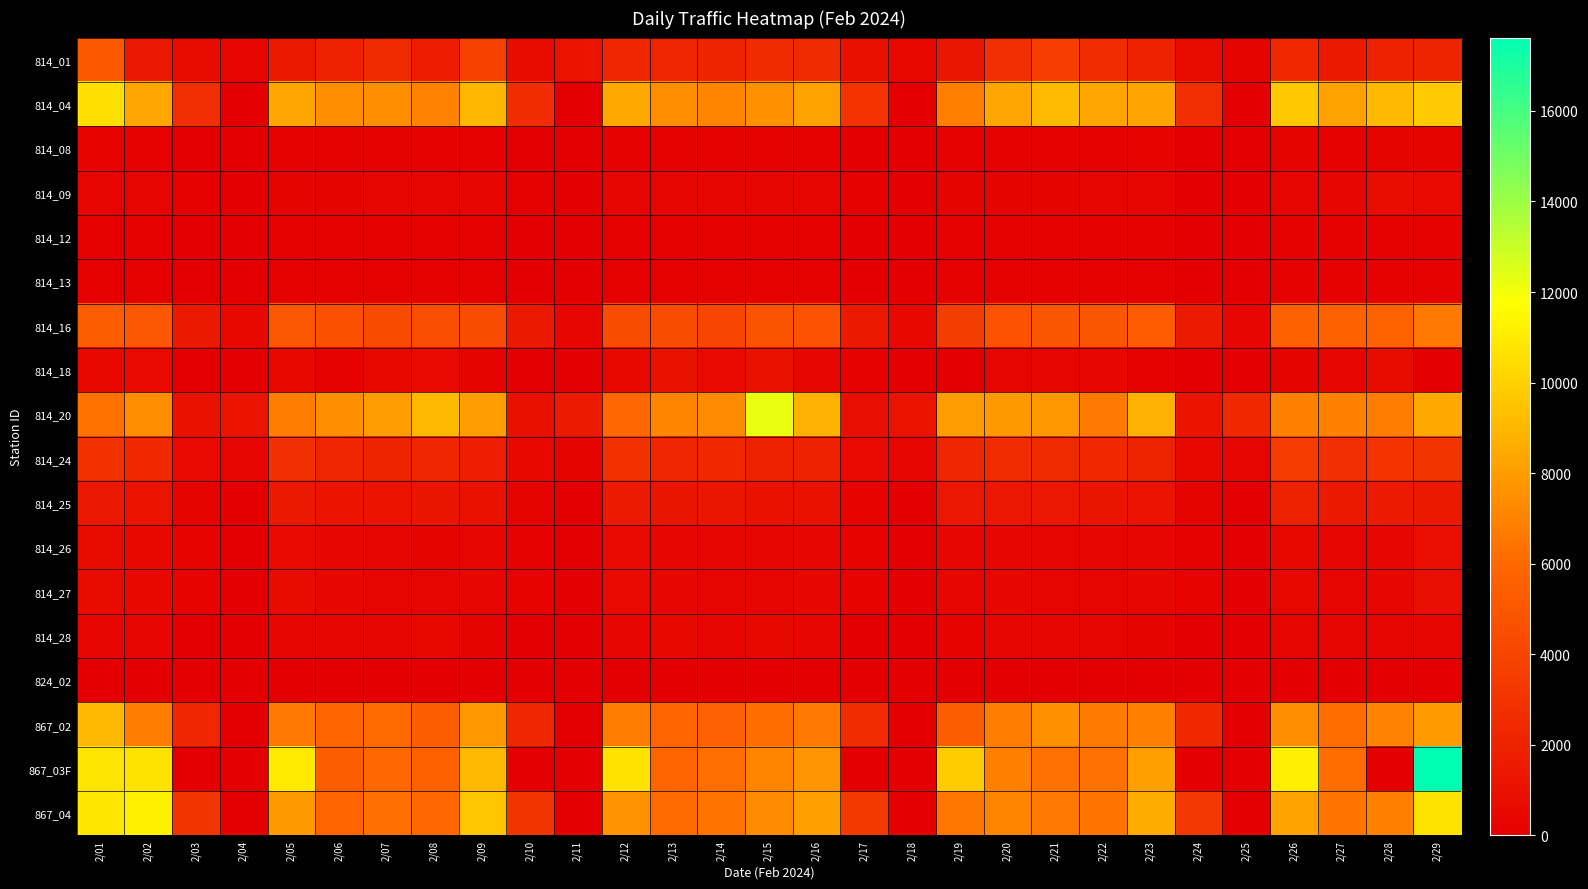

Reading left to right, what are all the values shown in this chart?

814_01: 2/01=5134	2/02=1444	2/03=684	2/04=475	2/05=1447	2/06=1875	2/07=2423	2/08=1677	2/09=3743	2/10=681	2/11=1122	2/12=2300	2/13=2182	2/14=2050	2/15=2479	2/16=2448	2/17=986	2/18=561	2/19=1341	2/20=2777	2/21=3602	2/22=2565	2/23=2024	2/24=667	2/25=274	2/26=2341	2/27=1496	2/28=2025	2/29=2053
814_04: 2/01=10590	2/02=8379	2/03=2660	2/04=1	2/05=8349	2/06=7447	2/07=7427	2/08=6957	2/09=8971	2/10=2610	2/11=1	2/12=8454	2/13=7372	2/14=7086	2/15=7561	2/16=8201	2/17=2962	2/18=0	2/19=6842	2/20=8392	2/21=9134	2/22=8336	2/23=8300	2/24=2676	2/25=67	2/26=9665	2/27=8198	2/28=9102	2/29=9724
814_08: 2/01=223	2/02=172	2/03=45	2/04=36	2/05=185	2/06=167	2/07=130	2/08=172	2/09=150	2/10=48	2/11=23	2/12=180	2/13=202	2/14=161	2/15=158	2/16=177	2/17=55	2/18=29	2/19=162	2/20=194	2/21=174	2/22=178	2/23=209	2/24=50	2/25=25	2/26=243	2/27=203	2/28=300	2/29=299
814_09: 2/01=364	2/02=333	2/03=70	2/04=0	2/05=294	2/06=275	2/07=312	2/08=365	2/09=449	2/10=70	2/11=0	2/12=323	2/13=322	2/14=336	2/15=312	2/16=314	2/17=78	2/18=0	2/19=273	2/20=277	2/21=304	2/22=347	2/23=321	2/24=65	2/25=0	2/26=327	2/27=450	2/28=766	2/29=605
814_12: 2/01=119	2/02=93	2/03=31	2/04=13	2/05=105	2/06=105	2/07=99	2/08=104	2/09=84	2/10=34	2/11=12	2/12=121	2/13=106	2/14=94	2/15=103	2/16=116	2/17=40	2/18=18	2/19=103	2/20=119	2/21=111	2/22=128	2/23=138	2/24=44	2/25=20	2/26=165	2/27=149	2/28=179	2/29=188
814_13: 2/01=109	2/02=91	2/03=31	2/04=0	2/05=106	2/06=98	2/07=89	2/08=103	2/09=80	2/10=35	2/11=0	2/12=113	2/13=101	2/14=92	2/15=91	2/16=113	2/17=43	2/18=0	2/19=109	2/20=100	2/21=113	2/22=121	2/23=133	2/24=48	2/25=0	2/26=163	2/27=158	2/28=176	2/29=169
814_16: 2/01=5361	2/02=4957	2/03=1456	2/04=513	2/05=5019	2/06=4713	2/07=4357	2/08=4509	2/09=4472	2/10=1452	2/11=410	2/12=4469	2/13=4485	2/14=4047	2/15=4812	2/16=4755	2/17=1472	2/18=549	2/19=3524	2/20=4744	2/21=4891	2/22=4905	2/23=5287	2/24=1588	2/25=475	2/26=5611	2/27=5662	2/28=5745	2/29=6611
814_18: 2/01=549	2/02=595	2/03=0	2/04=0	2/05=502	2/06=157	2/07=512	2/08=606	2/09=297	2/10=0	2/11=0	2/12=581	2/13=1060	2/14=644	2/15=1045	2/16=393	2/17=199	2/18=0	2/19=13	2/20=339	2/21=346	2/22=433	2/23=115	2/24=0	2/25=0	2/26=306	2/27=316	2/28=725	2/29=49
814_20: 2/01=6345	2/02=7390	2/03=1009	2/04=1193	2/05=6776	2/06=7484	2/07=7973	2/08=9084	2/09=8022	2/10=954	2/11=1530	2/12=5942	2/13=7040	2/14=7341	2/15=12217	2/16=8770	2/17=929	2/18=1163	2/19=7956	2/20=7870	2/21=7800	2/22=6646	2/23=8766	2/24=1204	2/25=2340	2/26=6944	2/27=6926	2/28=6774	2/29=8427
814_24: 2/01=2831	2/02=2332	2/03=633	2/04=336	2/05=2801	2/06=2156	2/07=2089	2/08=2230	2/09=1838	2/10=583	2/11=261	2/12=2824	2/13=2254	2/14=2341	2/15=1928	2/16=2012	2/17=590	2/18=364	2/19=2293	2/20=2587	2/21=2393	2/22=2312	2/23=2070	2/24=583	2/25=320	2/26=3484	2/27=2694	2/28=2966	2/29=3067
814_25: 2/01=1445	2/02=1167	2/03=298	2/04=0	2/05=1469	2/06=1185	2/07=1112	2/08=1257	2/09=1009	2/10=250	2/11=0	2/12=1537	2/13=1263	2/14=1331	2/15=1062	2/16=1047	2/17=223	2/18=0	2/19=1354	2/20=1349	2/21=1371	2/22=1246	2/23=1092	2/24=272	2/25=2	2/26=1865	2/27=1490	2/28=1580	2/29=1504
814_26: 2/01=680	2/02=513	2/03=226	2/04=38	2/05=653	2/06=388	2/07=359	2/08=309	2/09=432	2/10=201	2/11=28	2/12=595	2/13=401	2/14=365	2/15=364	2/16=381	2/17=207	2/18=34	2/19=440	2/20=444	2/21=369	2/22=329	2/23=391	2/24=205	2/25=34	2/26=564	2/27=376	2/28=477	2/29=890
814_27: 2/01=710	2/02=528	2/03=237	2/04=0	2/05=659	2/06=388	2/07=356	2/08=331	2/09=429	2/10=218	2/11=0	2/12=601	2/13=388	2/14=368	2/15=378	2/16=389	2/17=211	2/18=0	2/19=469	2/20=444	2/21=370	2/22=315	2/23=412	2/24=209	2/25=1	2/26=573	2/27=377	2/28=464	2/29=909
814_28: 2/01=470	2/02=430	2/03=25	2/04=4	2/05=440	2/06=407	2/07=474	2/08=482	2/09=261	2/10=24	2/11=2	2/12=424	2/13=494	2/14=327	2/15=520	2/16=447	2/17=22	2/18=0	2/19=212	2/20=427	2/21=392	2/22=335	2/23=289	2/24=20	2/25=4	2/26=320	2/27=362	2/28=366	2/29=453
824_02: 2/01=0	2/02=1	2/03=0	2/04=0	2/05=1	2/06=2	2/07=2	2/08=0	2/09=2	2/10=1	2/11=1	2/12=4	2/13=0	2/14=0	2/15=0	2/16=0	2/17=0	2/18=0	2/19=1	2/20=2	2/21=1	2/22=0	2/23=0	2/24=0	2/25=0	2/26=1	2/27=7	2/28=2	2/29=2
867_02: 2/01=9065	2/02=6758	2/03=2247	2/04=0	2/05=6591	2/06=5809	2/07=6022	2/08=5385	2/09=7767	2/10=2292	2/11=0	2/12=6761	2/13=5763	2/14=5565	2/15=6193	2/16=6598	2/17=2589	2/18=0	2/19=5382	2/20=6798	2/21=7561	2/22=6692	2/23=6843	2/24=2355	2/25=9	2/26=7497	2/27=6144	2/28=7007	2/29=7935
867_03F: 2/01=10734	2/02=10691	2/03=4	2/04=0	2/05=10918	2/06=5389	2/07=5956	2/08=5624	2/09=9066	2/10=3	2/11=0	2/12=10648	2/13=5774	2/14=6222	2/15=7079	2/16=7683	2/17=4	2/18=0	2/19=9780	2/20=6849	2/21=6314	2/22=6304	2/23=8155	2/24=3	2/25=0	2/26=11128	2/27=6167	2/28=6	2/29=17620
867_04: 2/01=10817	2/02=11191	2/03=3094	2/04=1	2/05=7859	2/06=5770	2/07=6286	2/08=5983	2/09=9562	2/10=3030	2/11=2	2/12=7580	2/13=6088	2/14=6414	2/15=7306	2/16=8053	2/17=3304	2/18=5	2/19=6569	2/20=7055	2/21=6639	2/22=6494	2/23=8577	2/24=3228	2/25=17	2/26=8230	2/27=6479	2/28=6930	2/29=10697